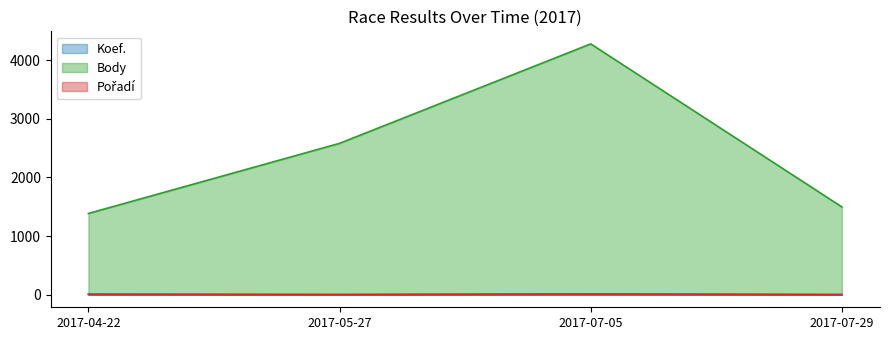

Which series has the widest spread of values?

Body